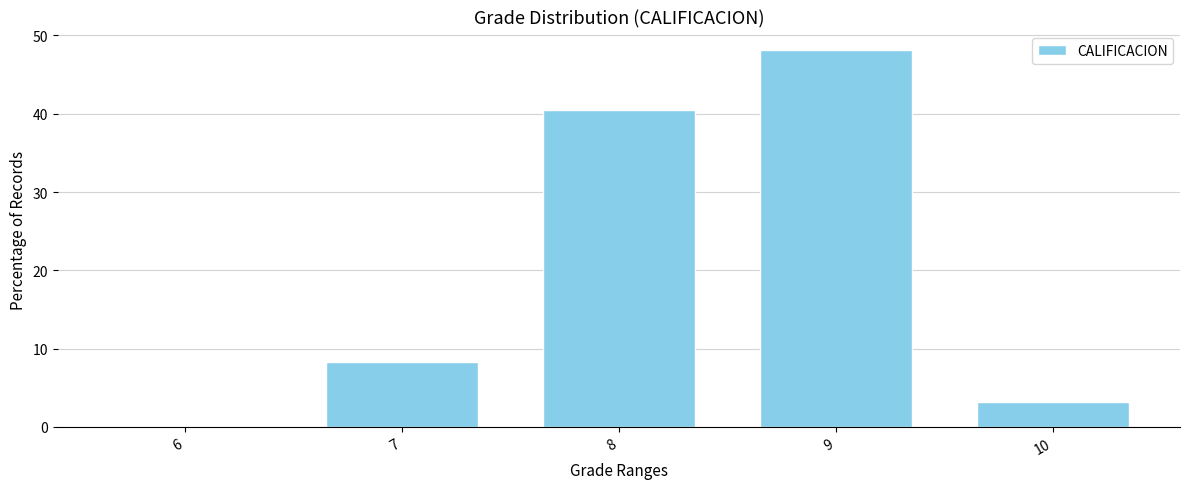

Reading right to left, list all the values displayed in this chart.

10=3.2	9=48.1	8=40.5	7=8.2	6=0.0